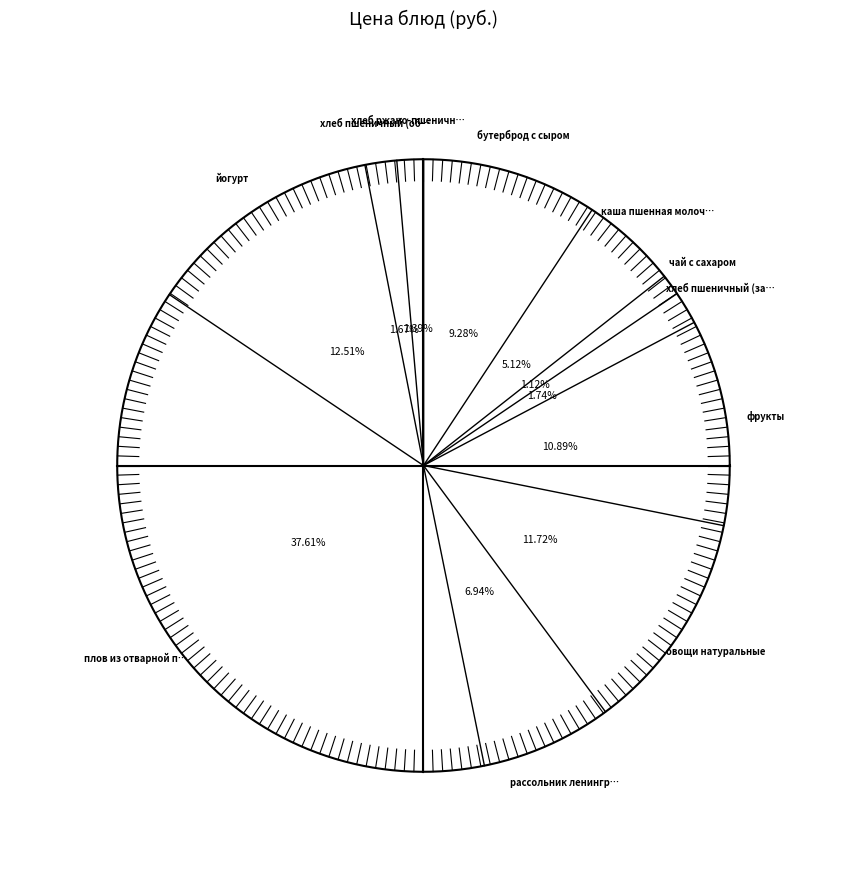

Rank the categories by value from lowest to highest.

чай с сахаром, хлеб ржано-пшеничный, хлеб пшеничный (обед), хлеб пшеничный (завтрак), каша пшенная молочная жидкая, рассольник ленинградский, бутерброд с сыром, фрукты, овощи натуральные, йогурт, плов из отварной птицы